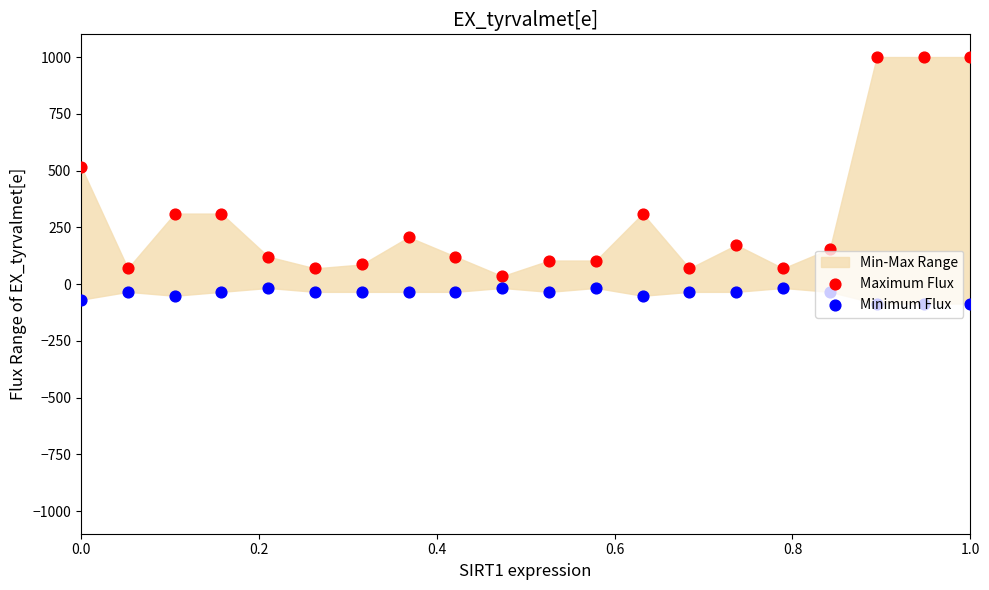

Is the value of Maximum Flux at 0.2 greater than the value of Minimum Flux at 13?

Yes